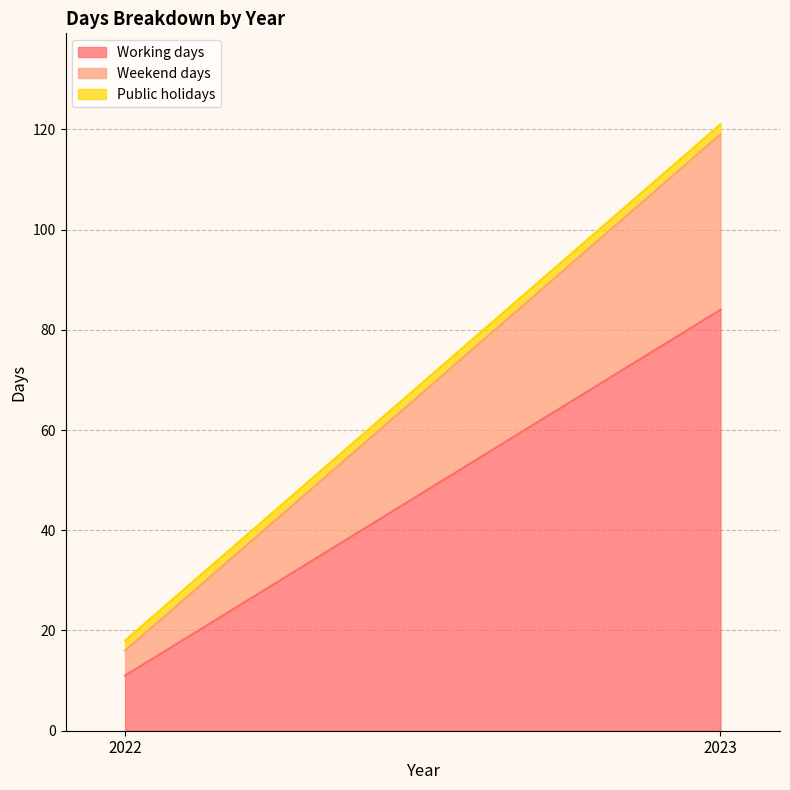

What is the highest value of the Working days series?

84